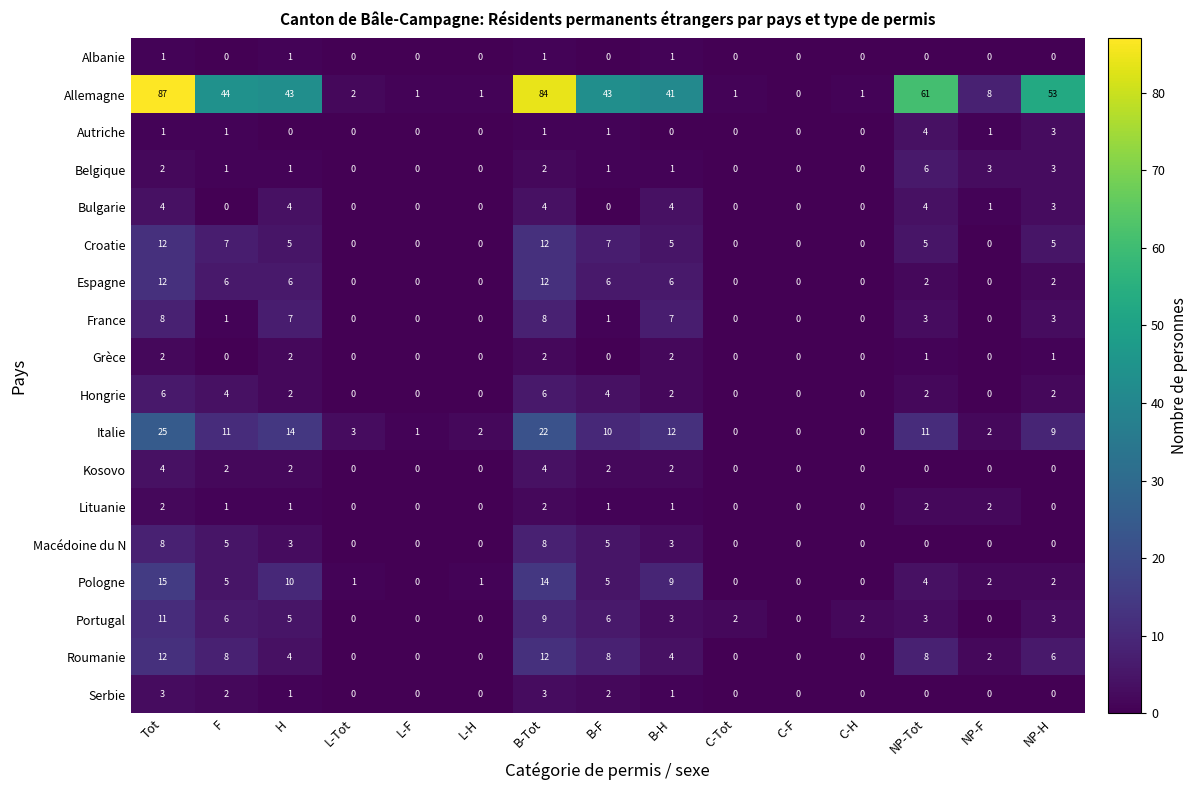

Is it true that Macédoine du N equals 5 at F?

True